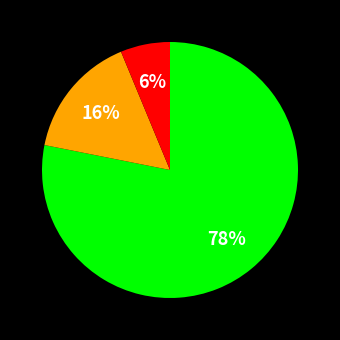

To the nearest percent, what is the difference between the largest and smallest slice percentages?

72%